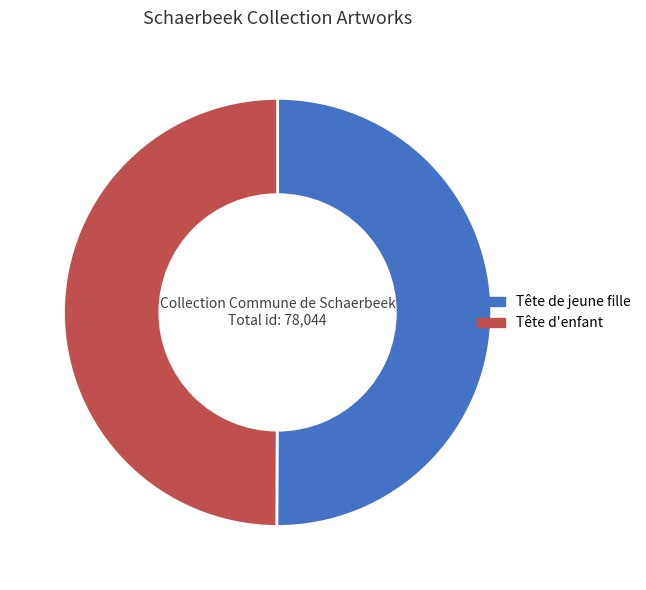

Combined, do Tête d'enfant and Tête de jeune fille account for over 50%?

Yes